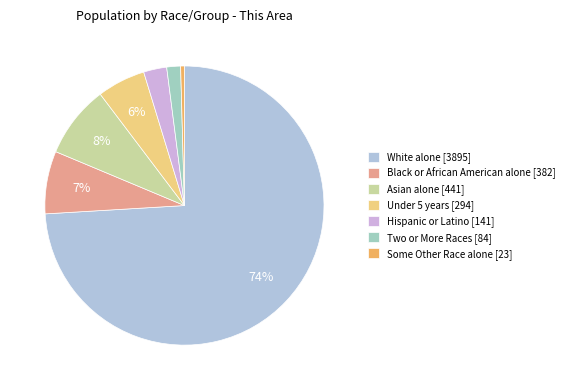

Rank the categories by value from highest to lowest.

White alone, Asian alone, Black or African American alone, Under 5 years, Hispanic or Latino, Two or More Races, Some Other Race alone